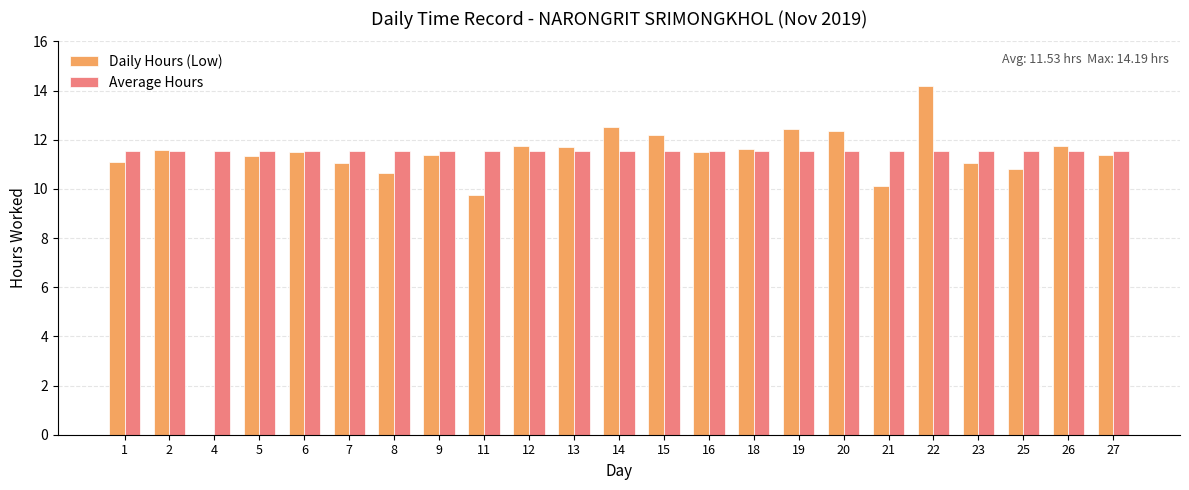

Which series has the widest spread of values?

Daily Hours (Low)